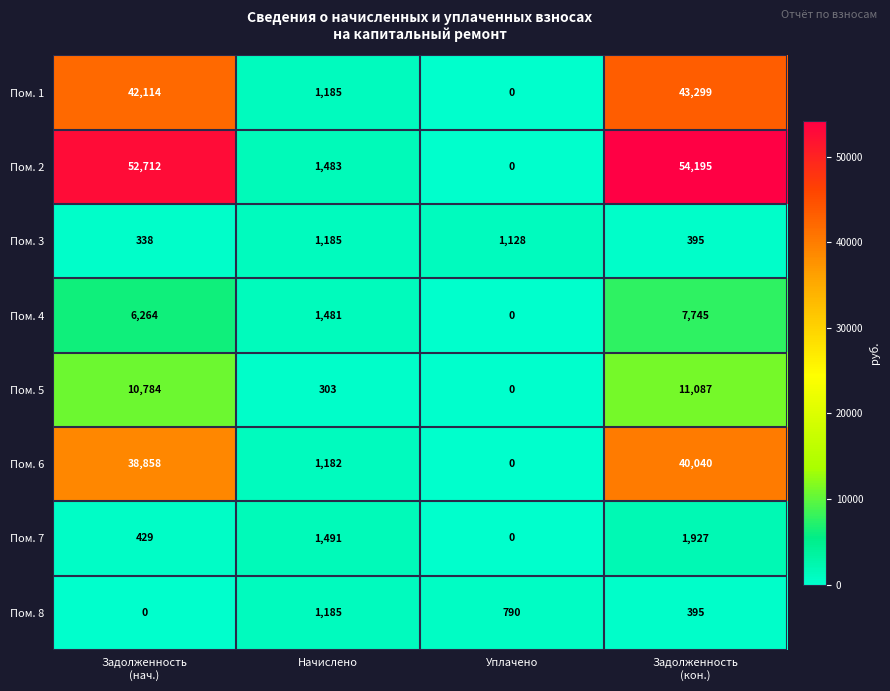

What is the maximum value for Пом. 1?

43299